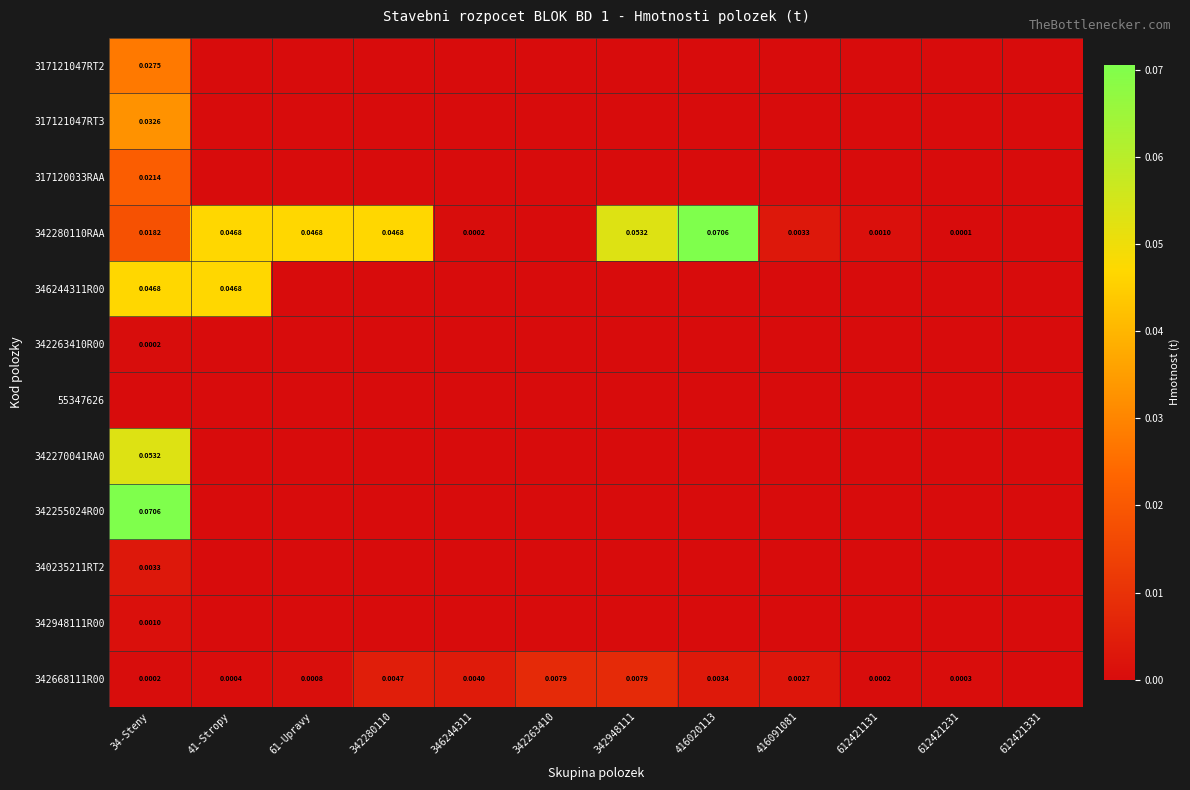

How many distinct data groups are displayed?

12